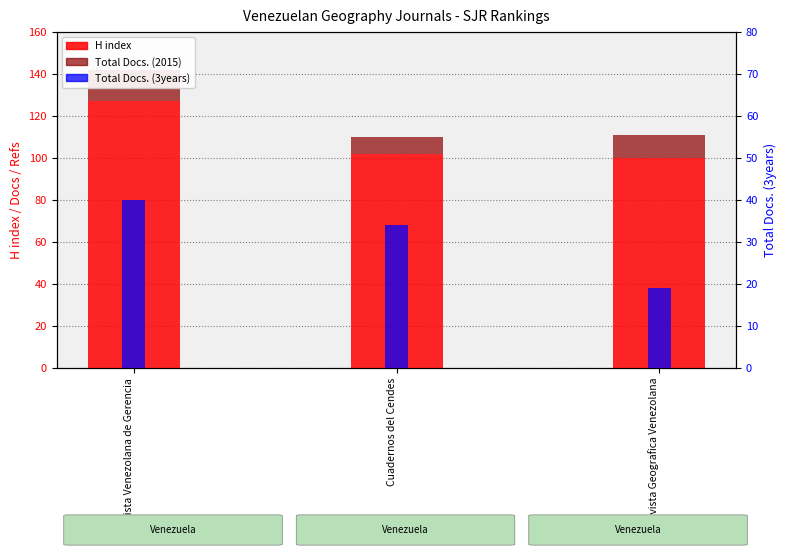

Count the number of categories in the chart.

3